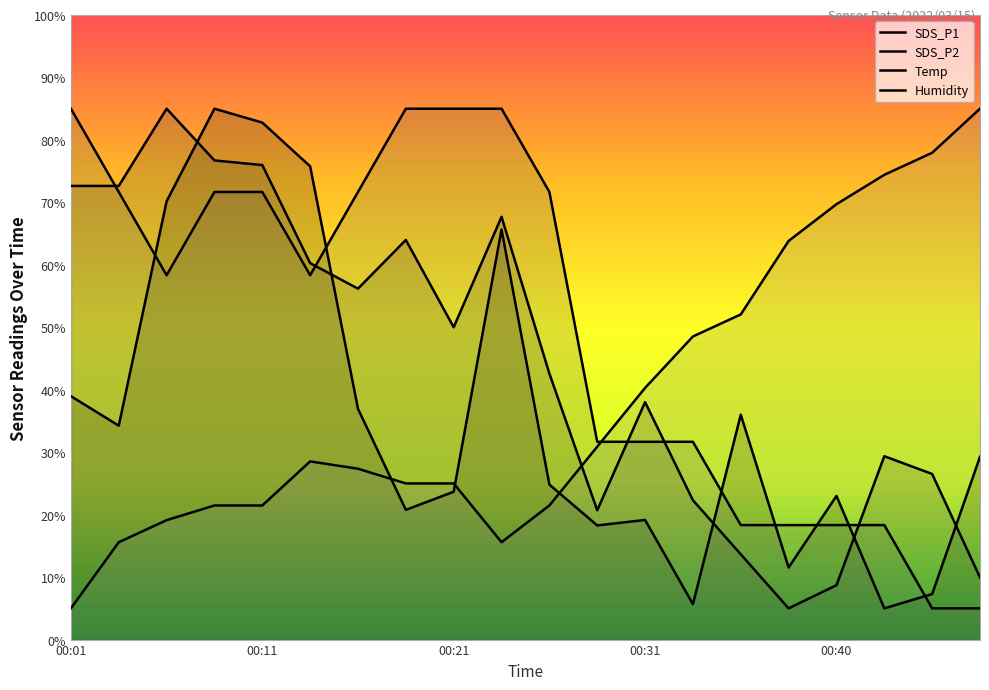

At which label does SDS_P2 reach its minimum?

00:38